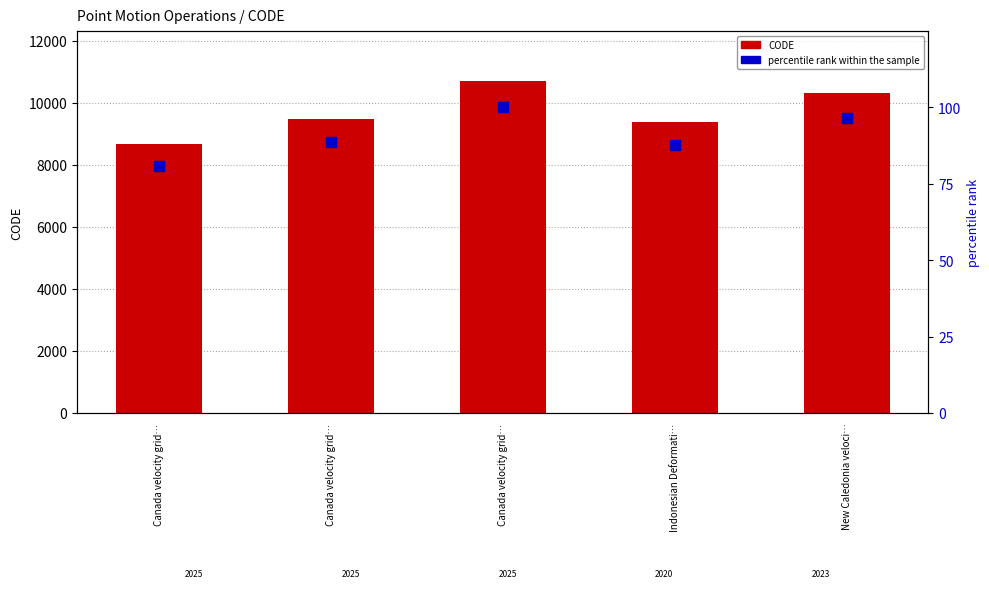

List the labels in order of CODE value, smallest first.

Canada velocity grid…, Indonesian Deformati…, Canada velocity grid…, New Caledonia veloci…, Canada velocity grid…